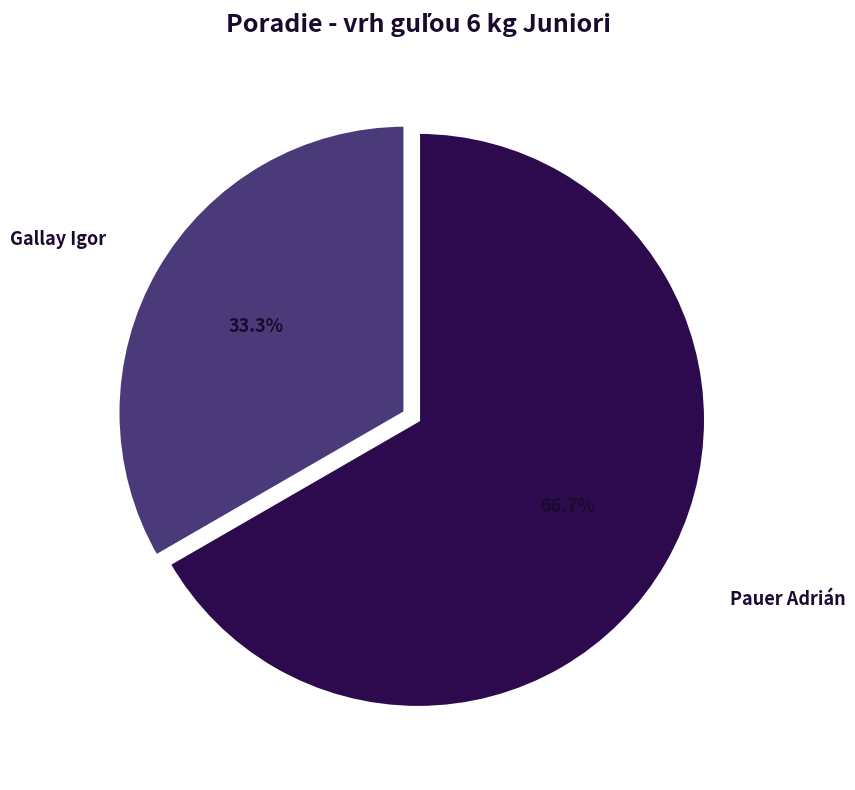

To the nearest percent, what is the average slice percentage?

50%